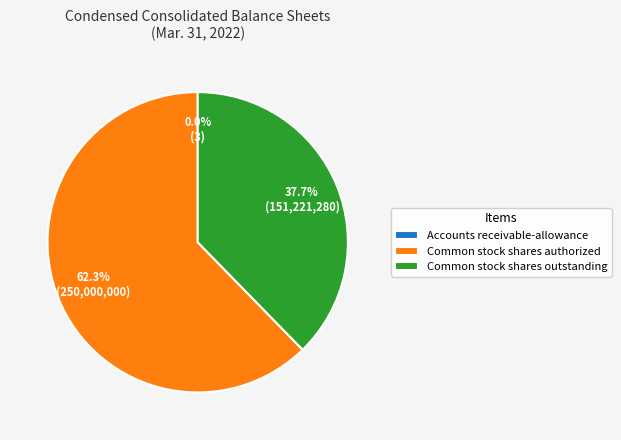

Does any single category account for the majority?

Yes